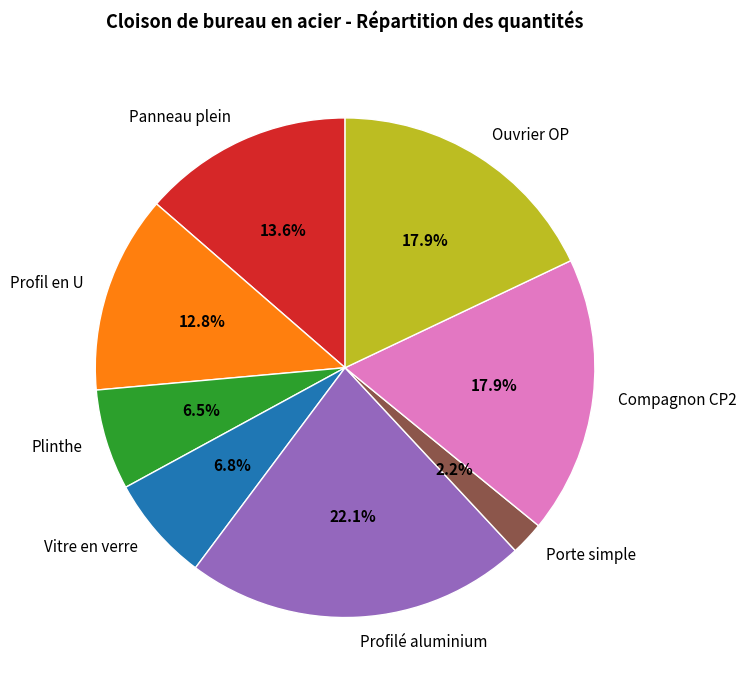

Does Vitre en verre account for over 50% of the chart?

No